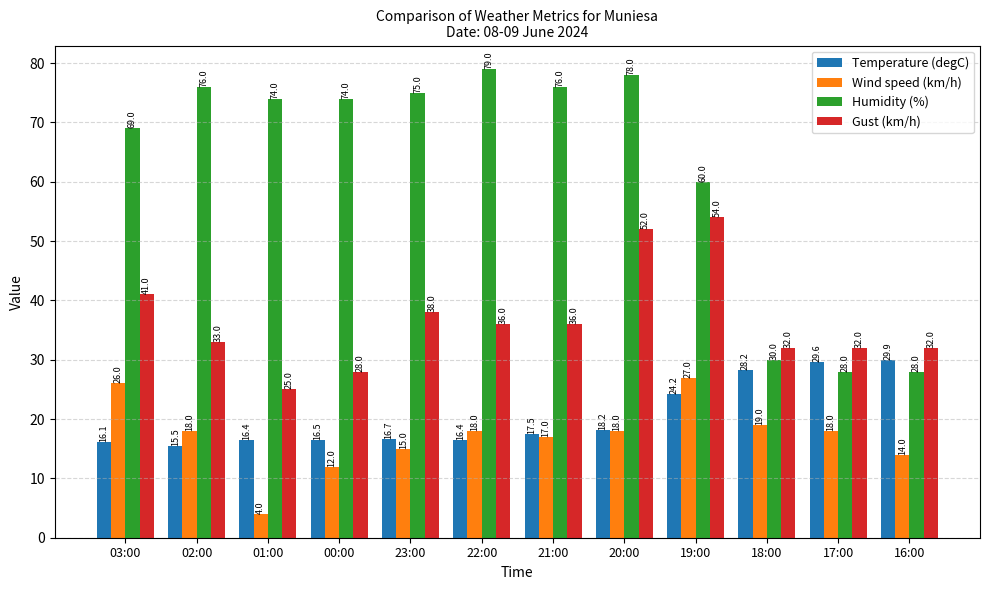

At which label does Temperature (degC) first exceed 17?

21:00